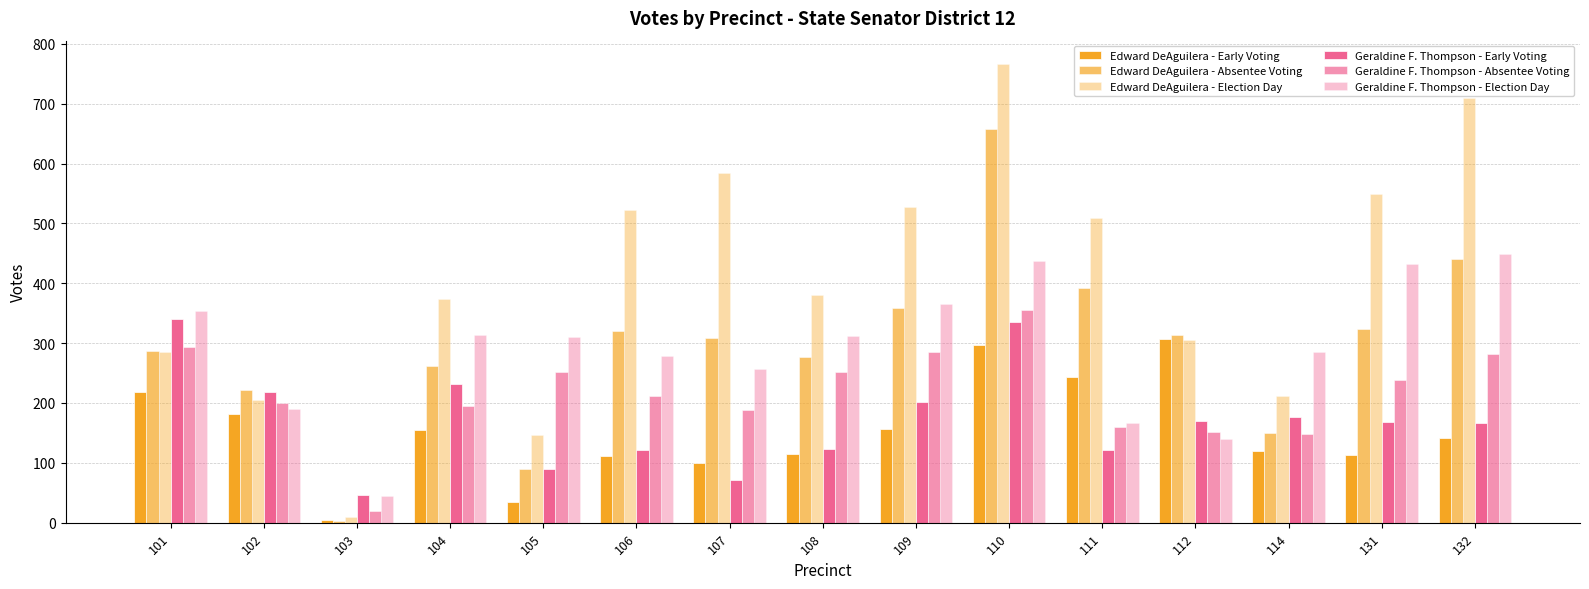

How many bars are there in total?

90